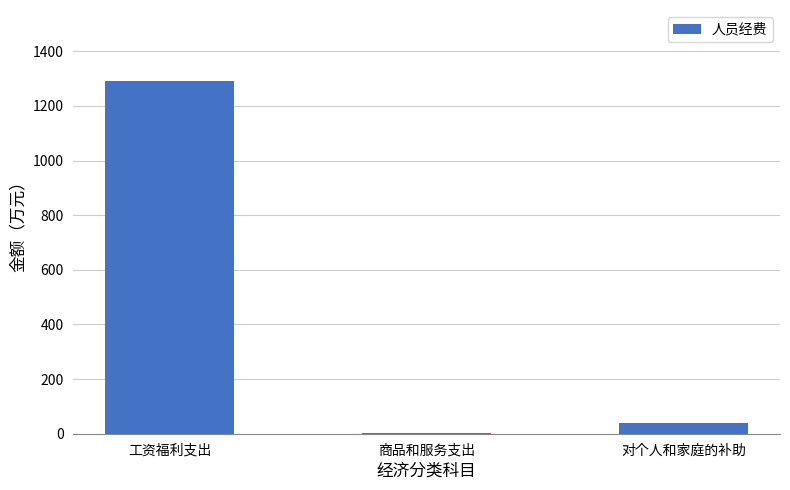

Where is the data nearest to the value 648?

对个人和家庭的补助